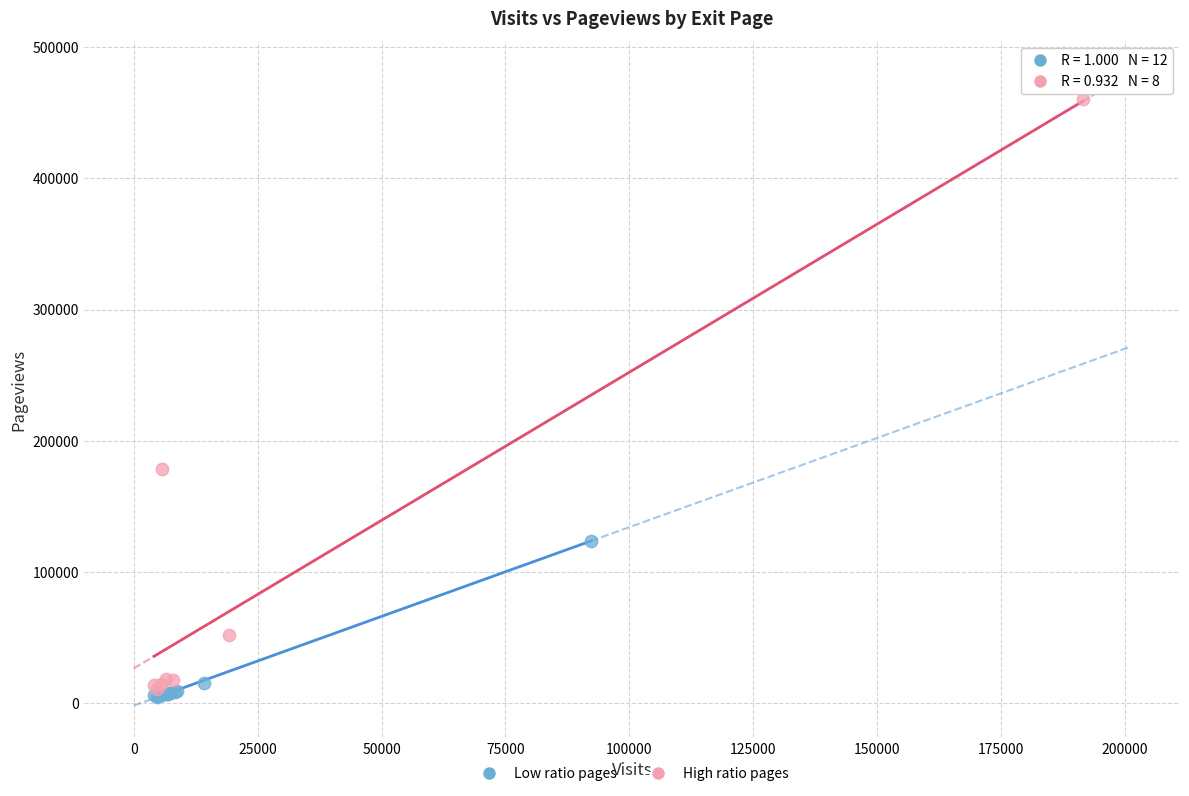

Which series contains the highest Y value?

High ratio pages